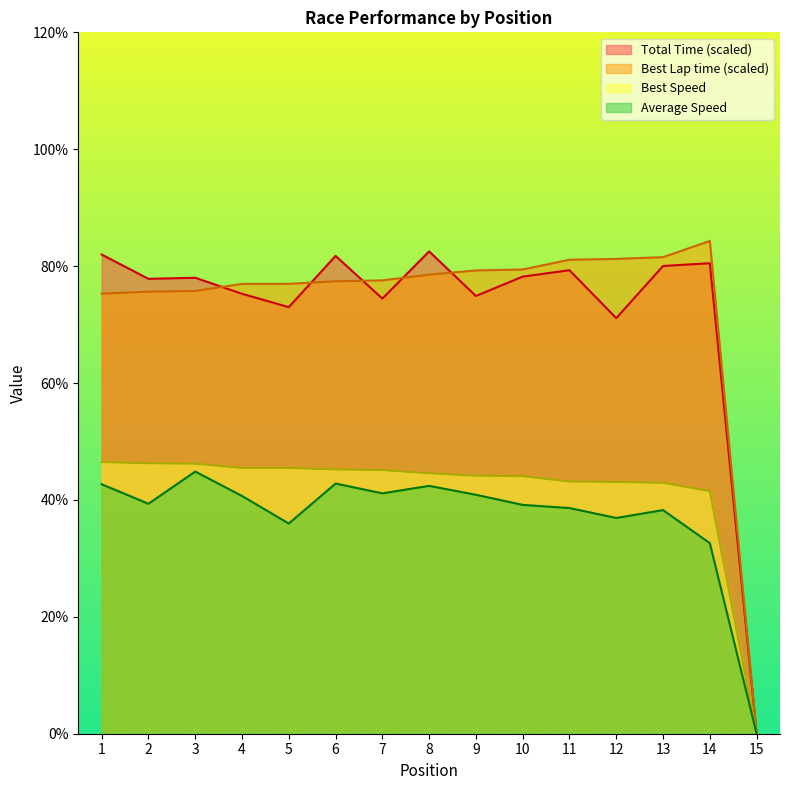

Read the Best Lap time value at 4.

77.0